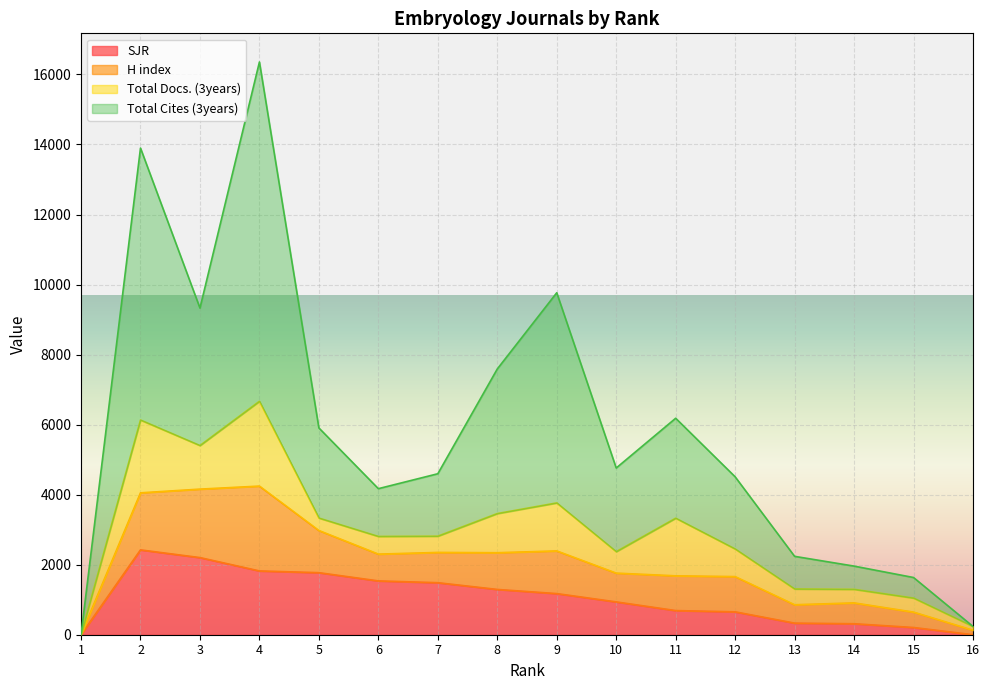

Count the number of categories in the chart.

16